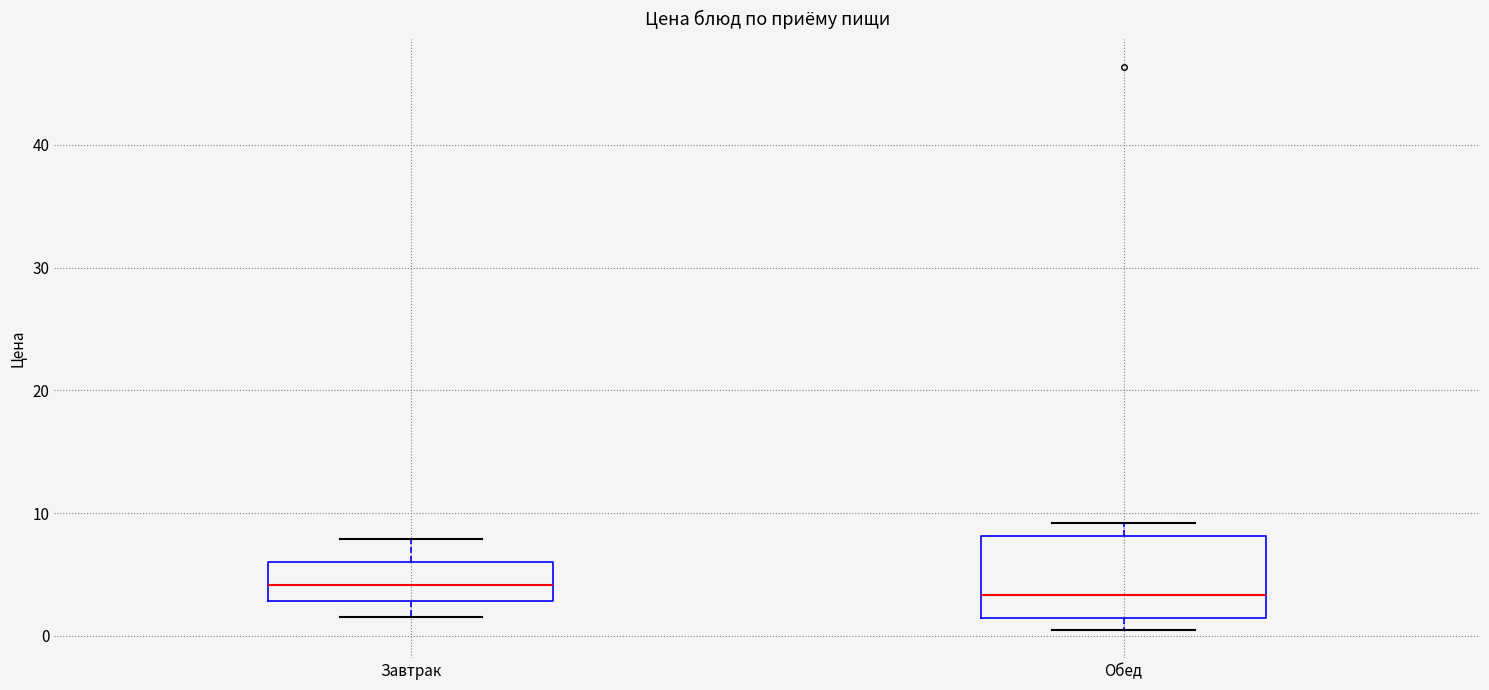

Reading left to right, transcribe this box plot: for each box, give where its median line is, the range the box spans, and where its two whiskers end, as read against the y-axis. The values are not printed on the chart, so give them approximately, as read against the axis.

Завтрак: median 4, box 3 to 6, whiskers 2 to 8
Обед: median 3, box 1 to 8, whiskers 0 to 9